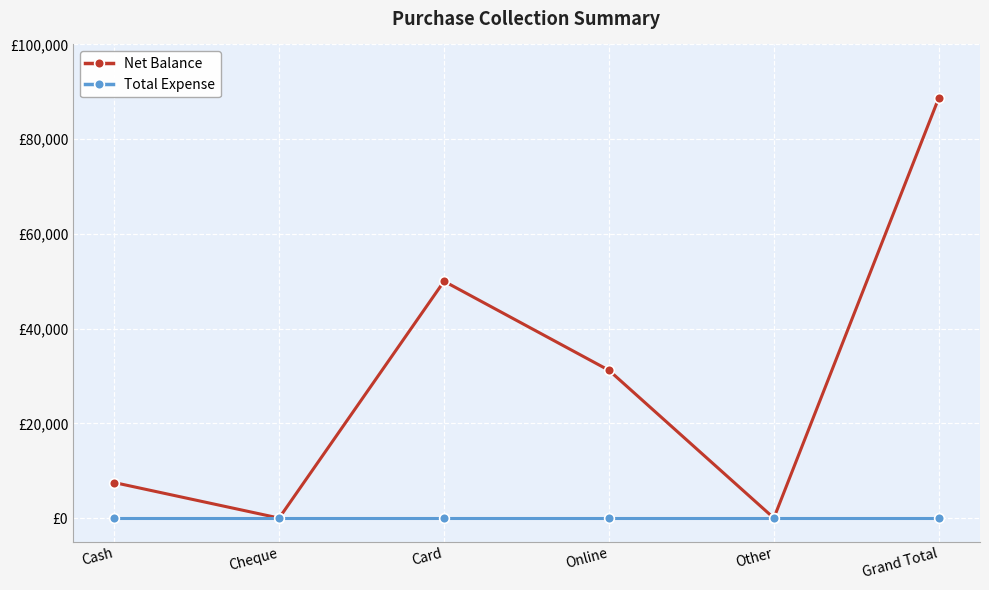

What are all the series names shown in the legend?

Net Balance, Total Expense